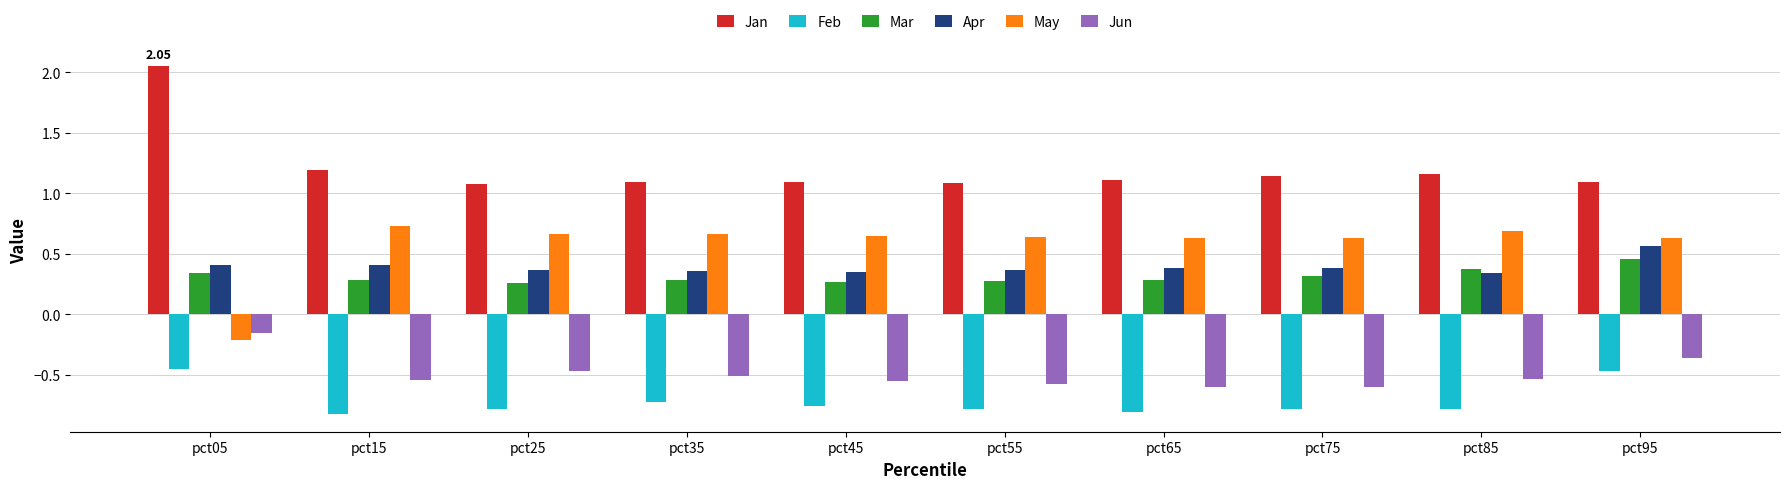

True or false: Apr has a value of 0.6 at pct15.

False